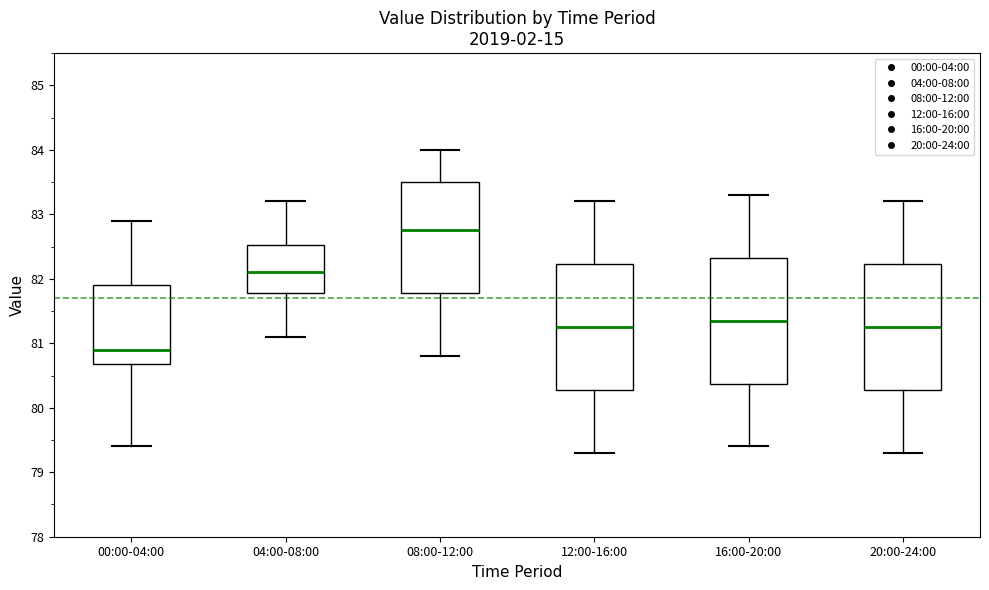

Which box has the highest median line?

08:00-12:00